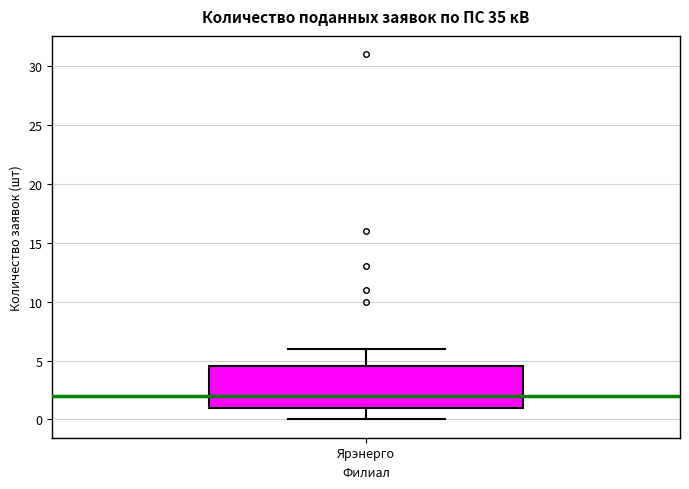

Read this box plot against the y-axis: the position of the median line, the range covered by the box, and the ends of both whiskers. The values are not printed on the chart, so give them approximately, as read against the axis.

median 2.0, box 1.0 to 4.5, whiskers 0.0 to 6.0